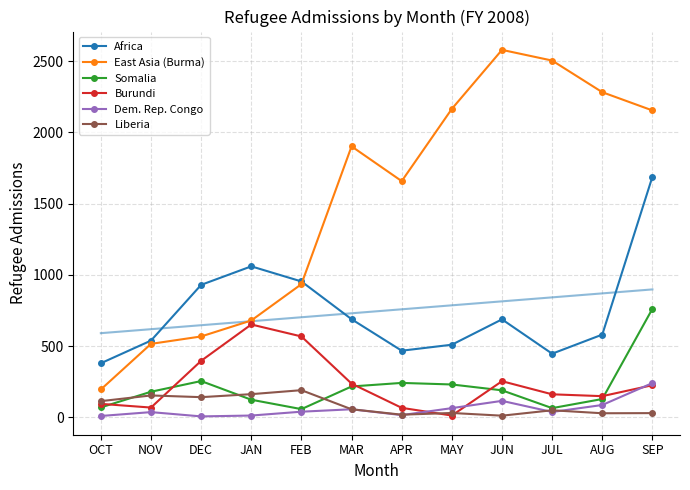

Which category has the lowest value across all series?

DEC